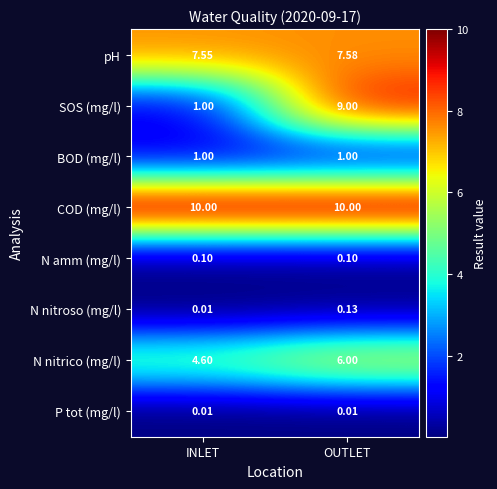

Which series has the largest total across all categories?

COD (mg/l)